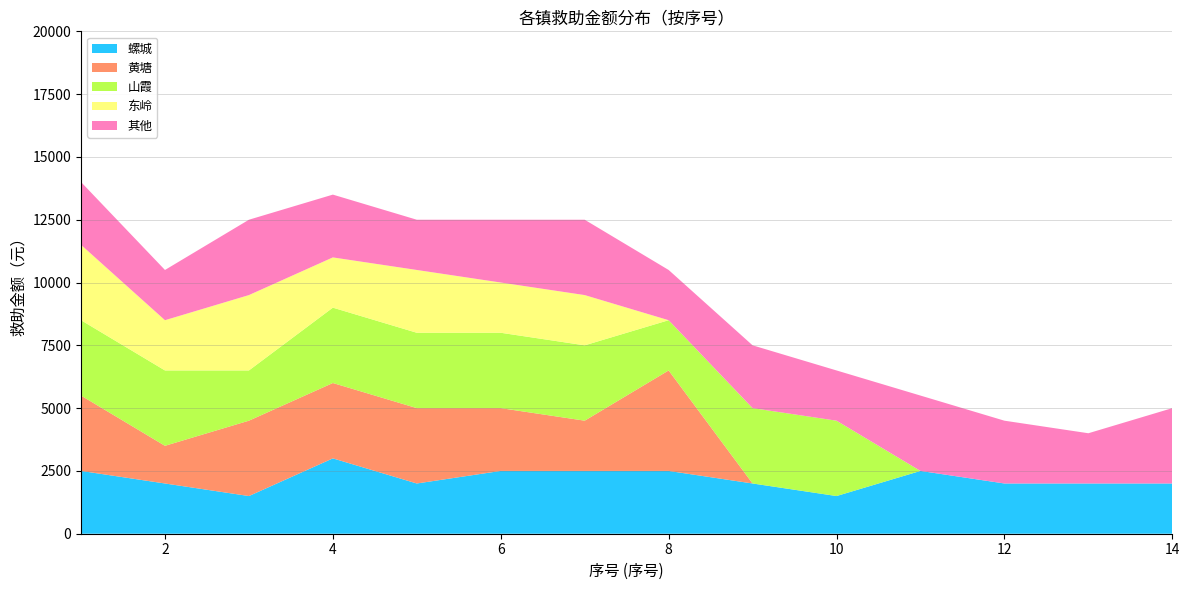

Reading left to right, transcribe all the data shown in this chart.

螺城: 1=2500	2=2000	3=1500	4=3000	5=2000	6=2500	7=2500	8=2500	9=2000	10=1500	11=2500	12=2000	13=2000	14=2000
黄塘: 1=3000	2=1500	3=3000	4=3000	5=3000	6=2500	7=2000	8=4000	9=0	10=0	11=0	12=0	13=0	14=0
山霞: 1=3000	2=3000	3=2000	4=3000	5=3000	6=3000	7=3000	8=2000	9=3000	10=3000	11=0	12=0	13=0	14=0
东岭: 1=3000	2=2000	3=3000	4=2000	5=2500	6=2000	7=2000	8=0	9=0	10=0	11=0	12=0	13=0	14=0
其他: 1=2500	2=2000	3=3000	4=2500	5=2000	6=2500	7=3000	8=2000	9=2500	10=2000	11=3000	12=2500	13=2000	14=3000